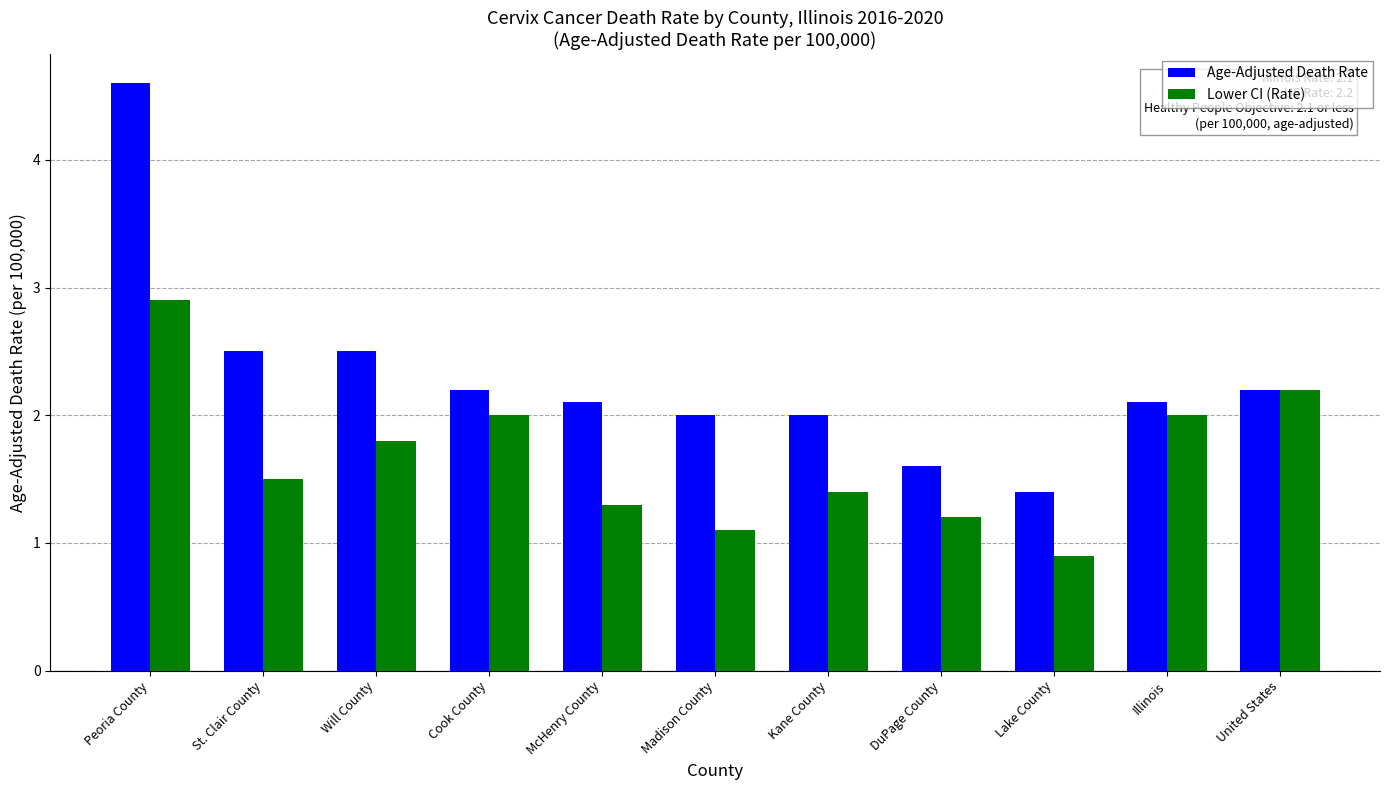

What is the approximate value of Age-Adjusted Death Rate at Madison County?

2.0